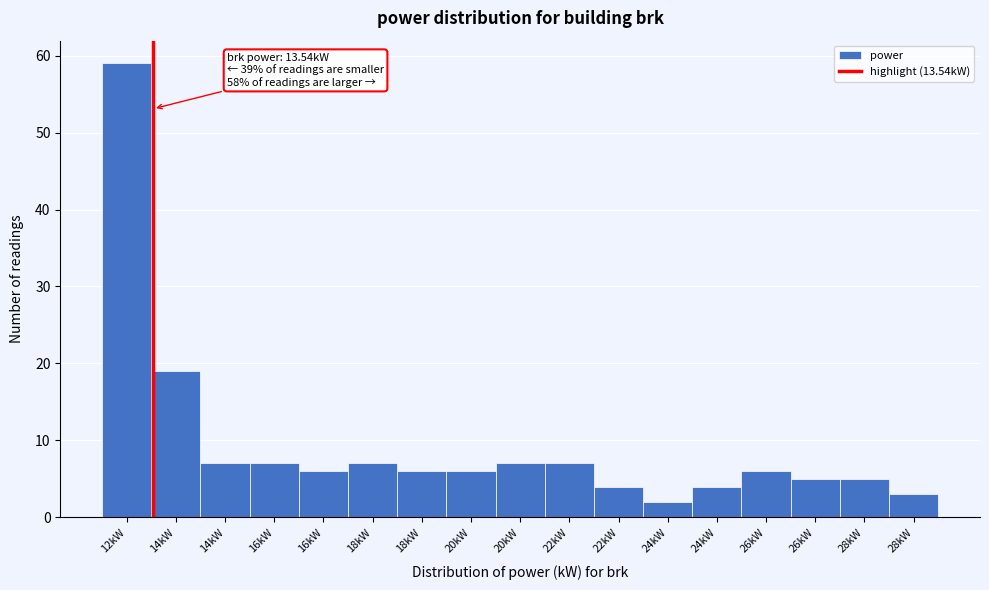

How many categories are shown in the chart?

17